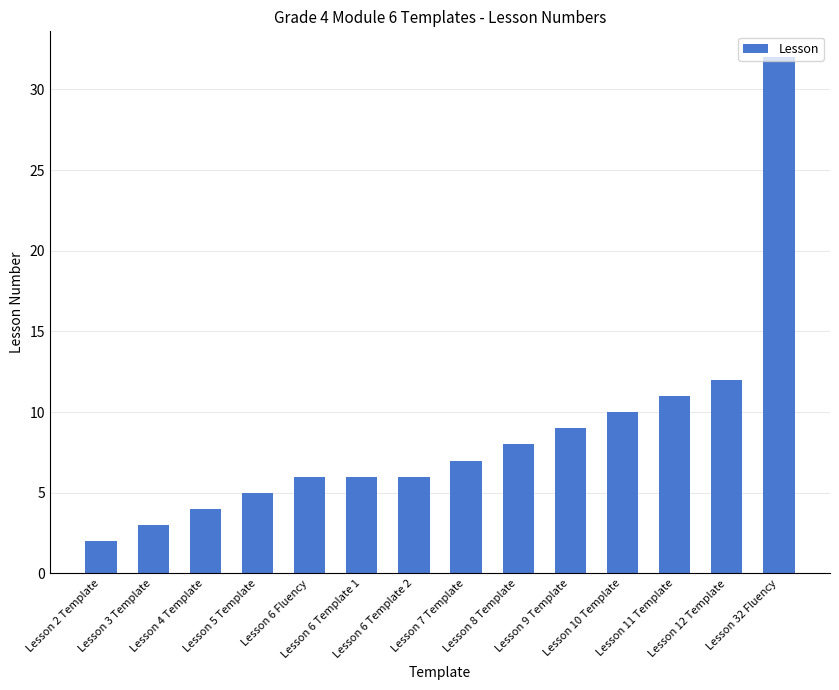

Approximately how many times larger is the value at Lesson 12 Template compared to Lesson 4 Template?

3.0